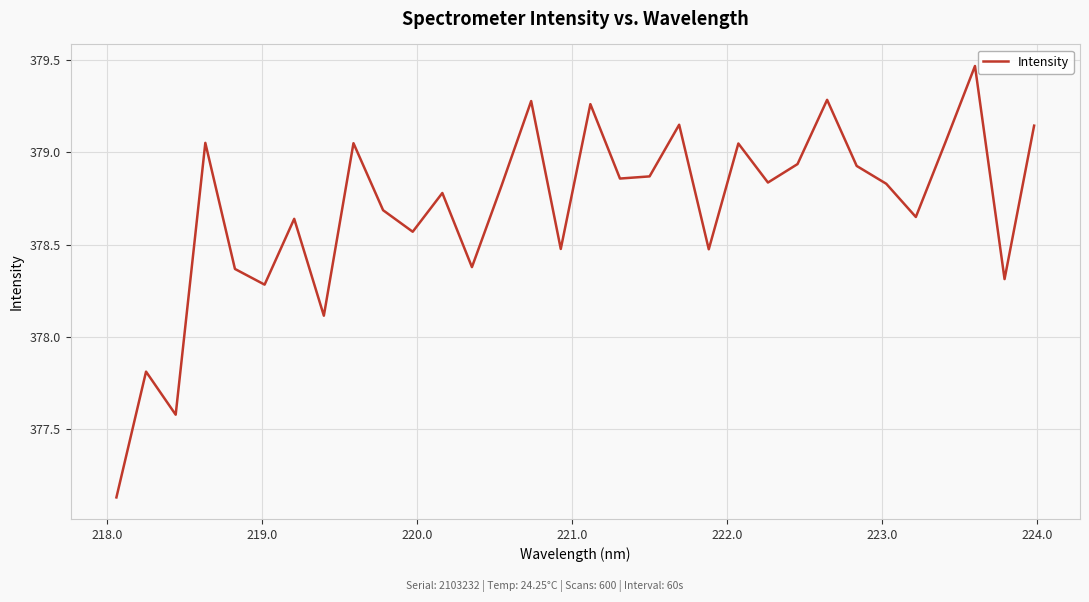

What is the difference between the maximum and minimum values?

2.3